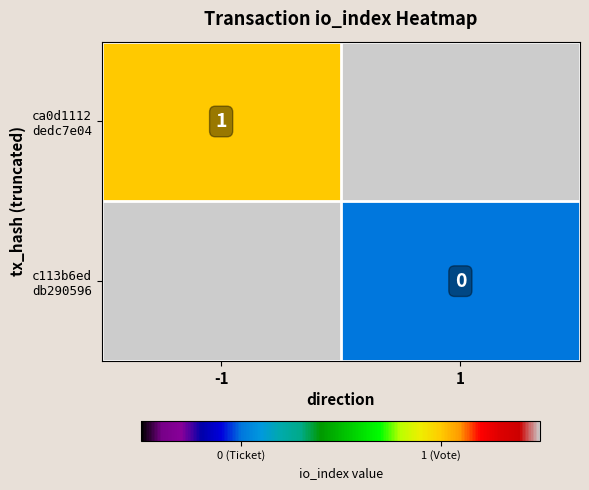

Which series has the largest range (max minus min)?

ca0d1112 dedc7e04